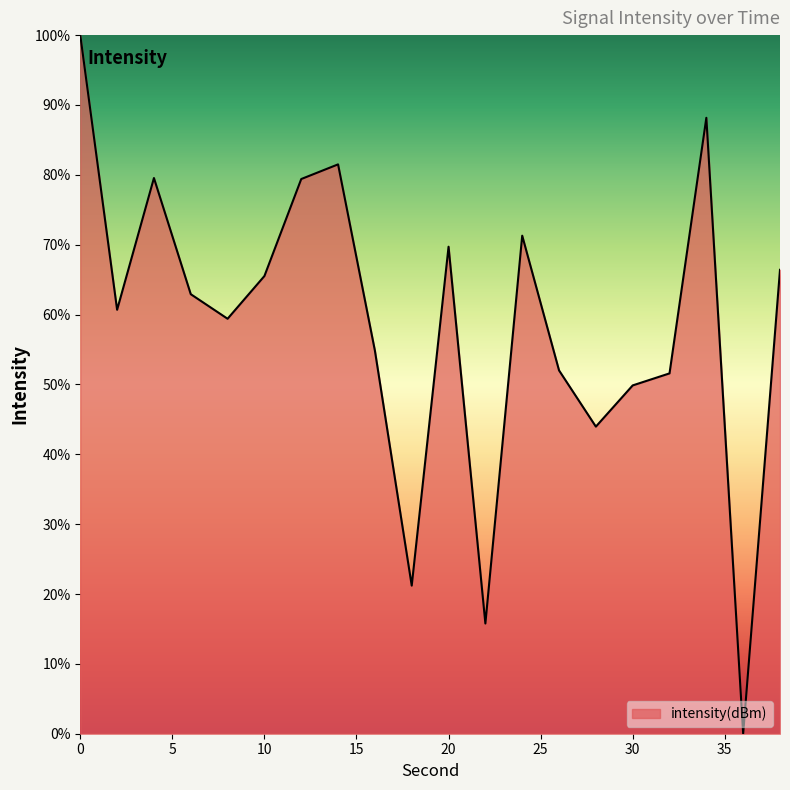

What is the greatest value displayed?

100.0